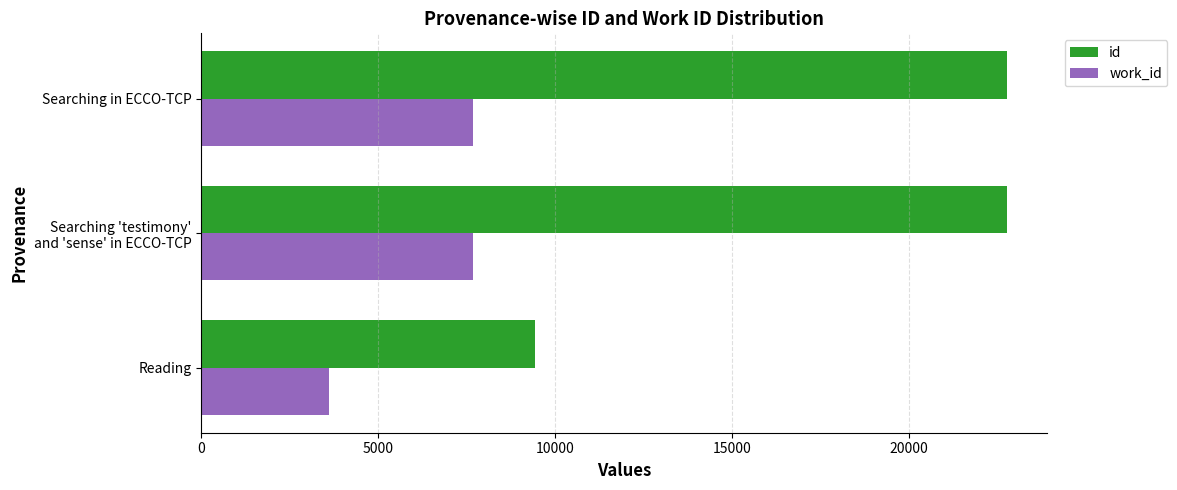

List the series in order of their overall mean, lowest first.

work_id, id